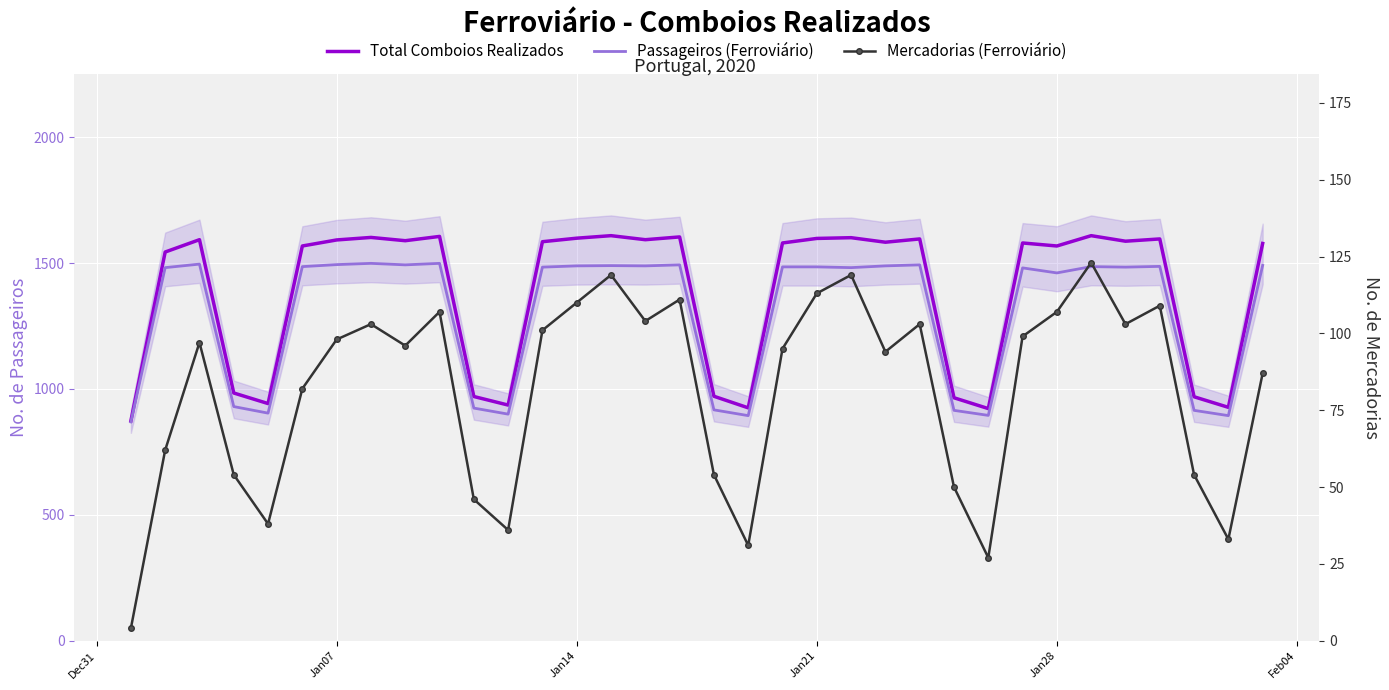

What are all the series names shown in the legend?

Total Comboios Realizados, Passageiros (Ferroviário), Mercadorias (Ferroviário)